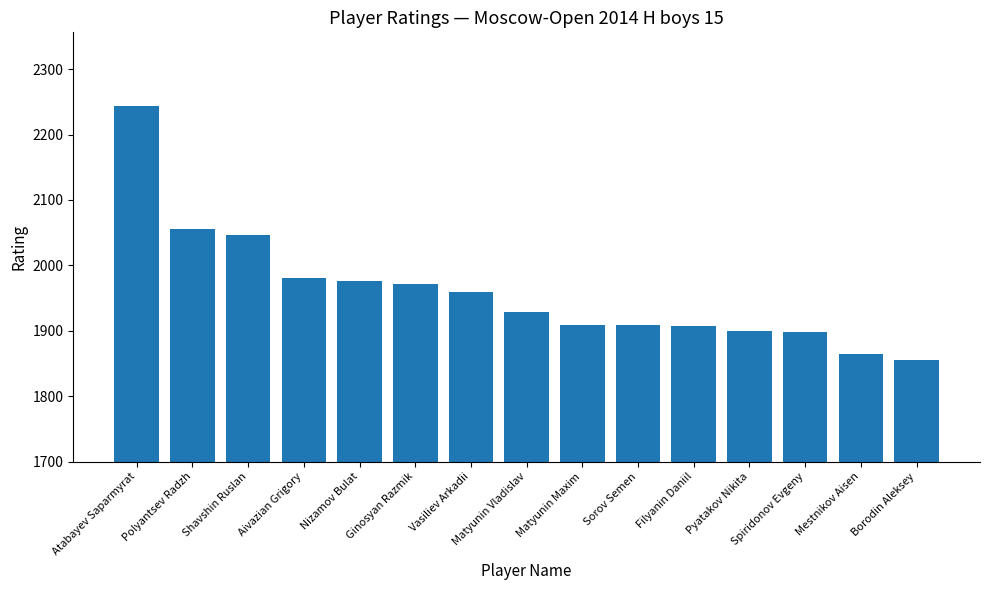

What is the sum of the values at Aivazian Grigory and Shavshin Ruslan?

4027